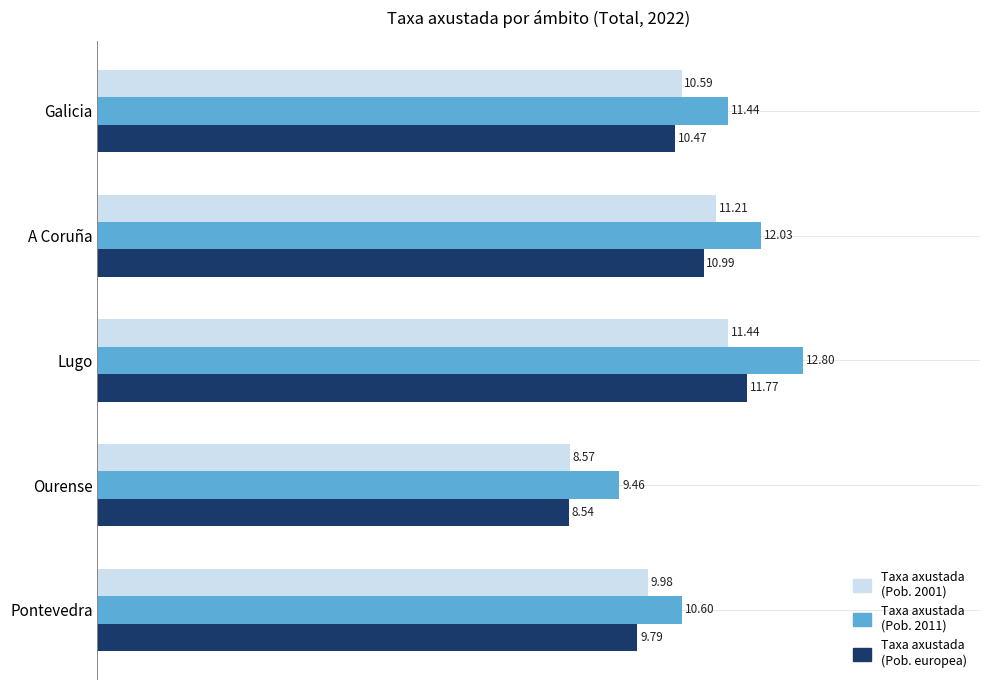

What is the total value across all series at Lugo?

36.0